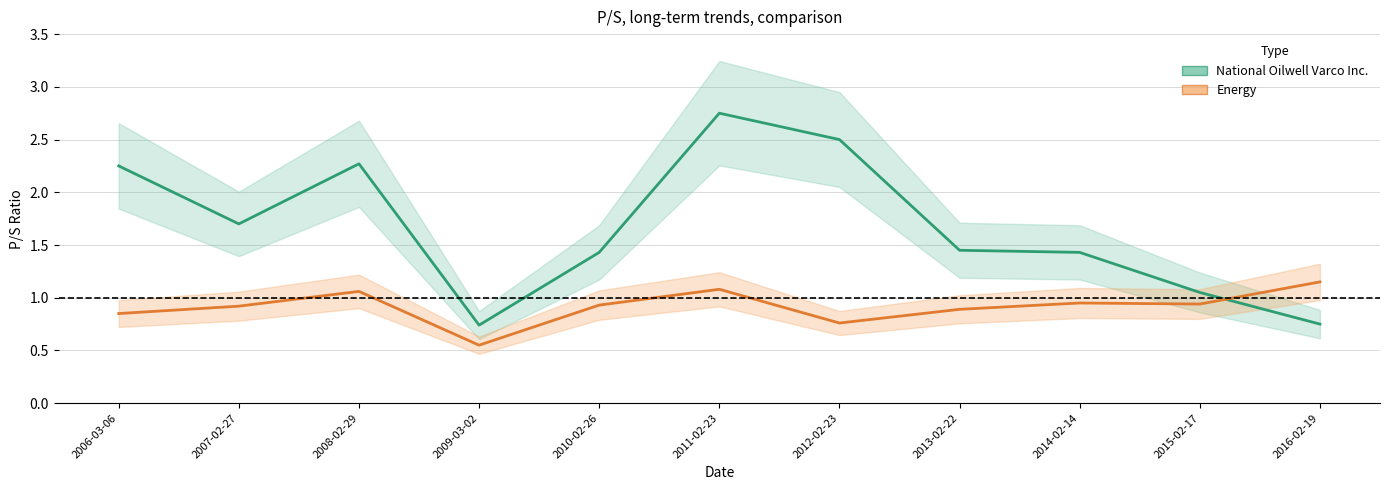

Rank the series by their average value, from highest to lowest.

National Oilwell Varco Inc., Energy